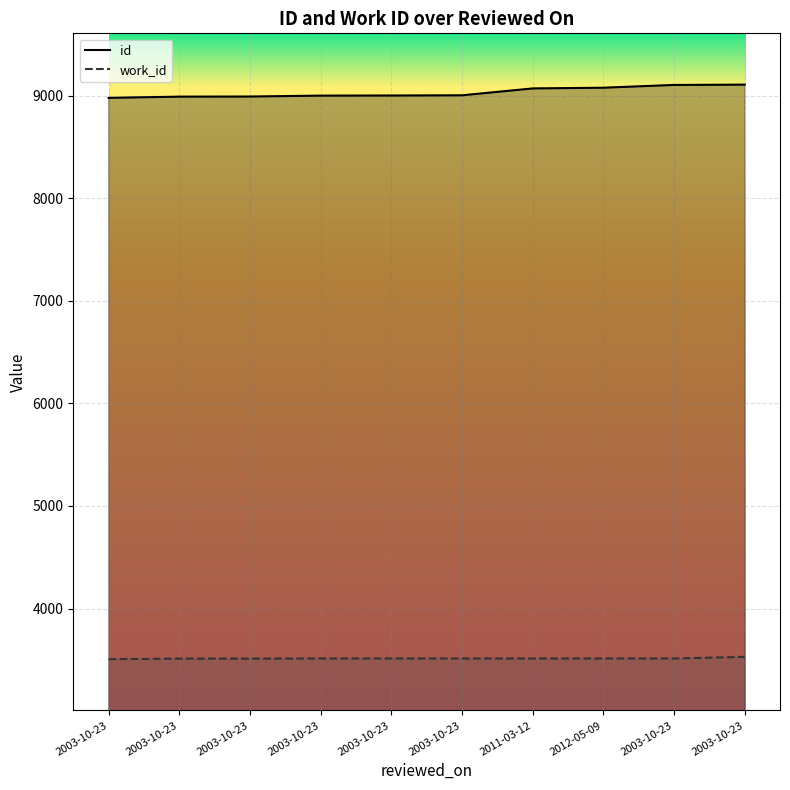

Between 2003-10-23 and 2003-10-23, which is larger?

2003-10-23